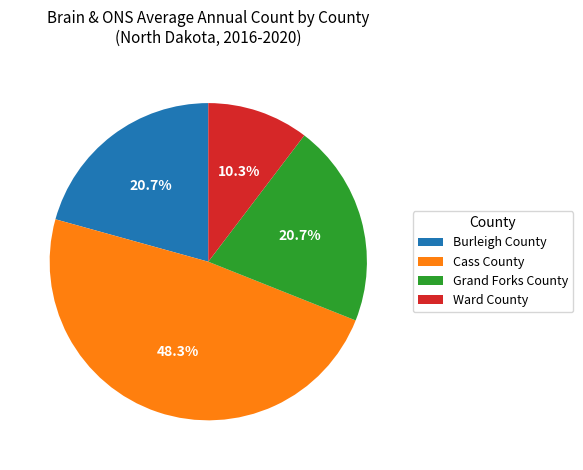

Which slice is the largest?

Cass County